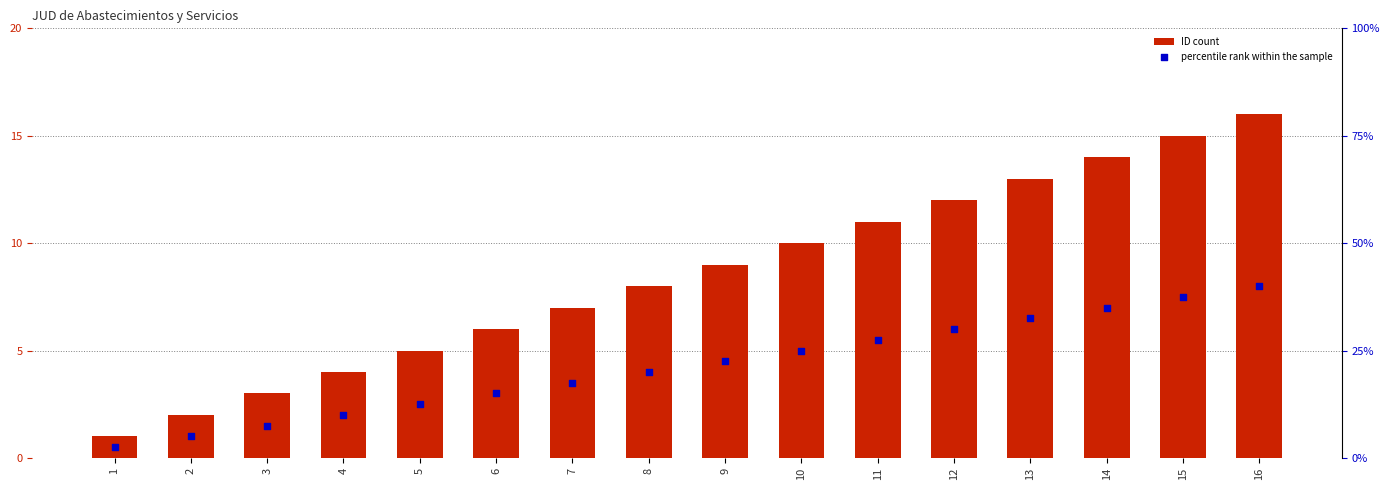

What is the total value across all series at 1?

1.5